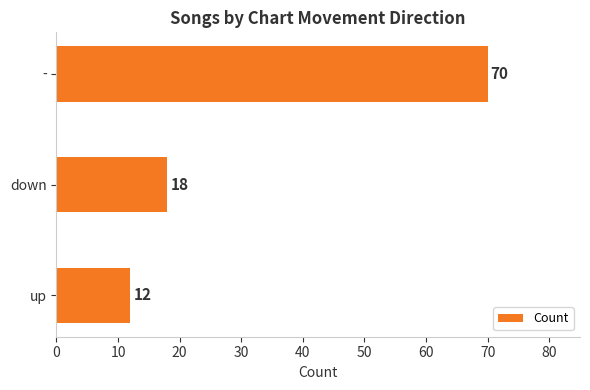

Reading top to bottom, transcribe all the data shown in this chart.

-=70	down=18	up=12